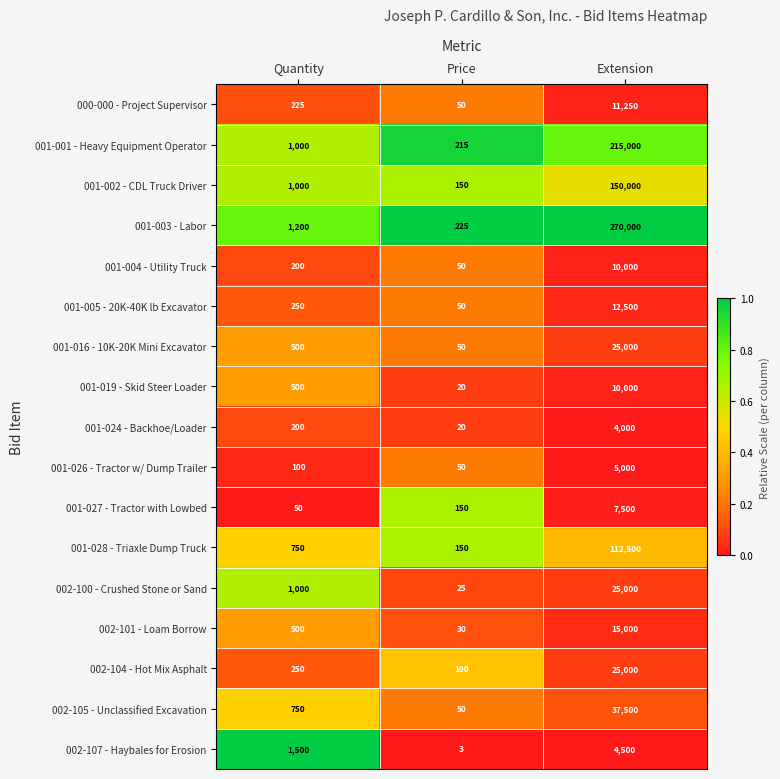

Count the number of data series in this chart.

17